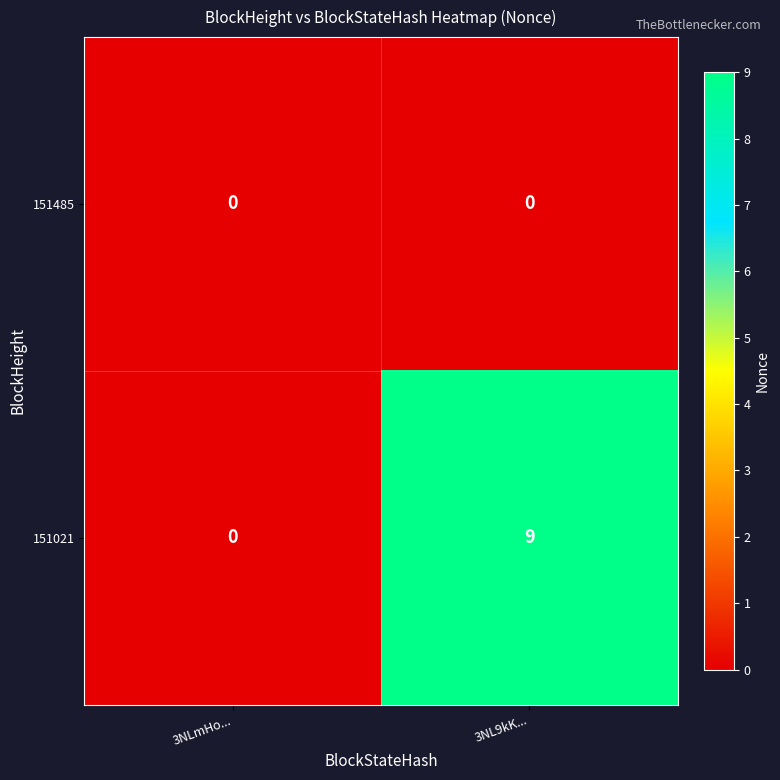

Rank the series by their average value, from highest to lowest.

151021, 151485